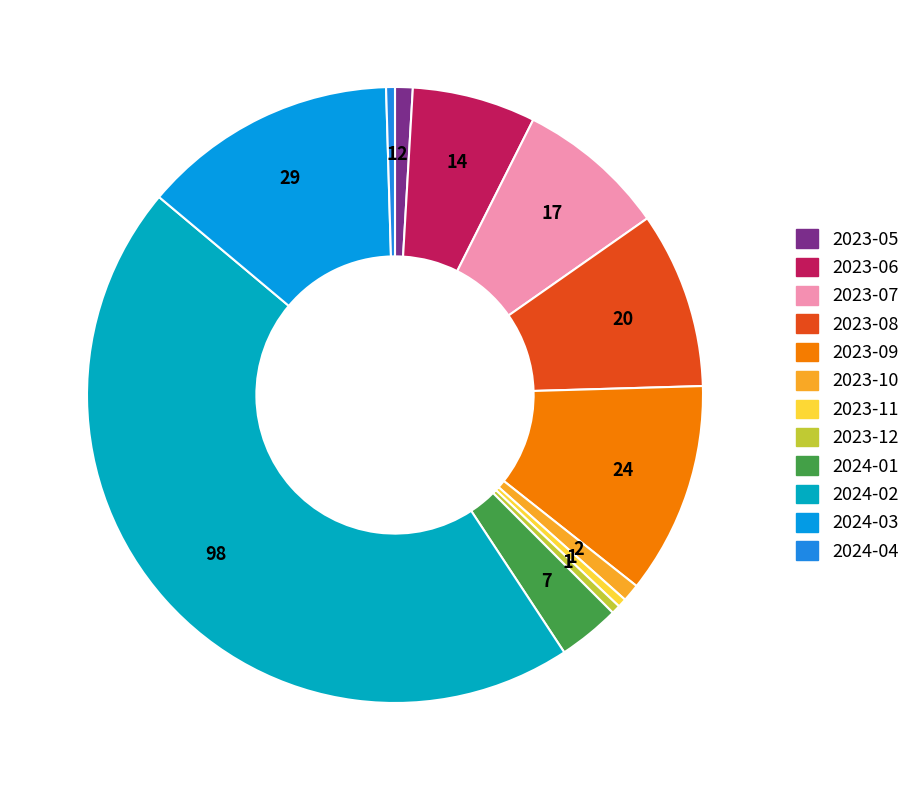

True or false: 2024-04 accounts for 0% of the total.

True